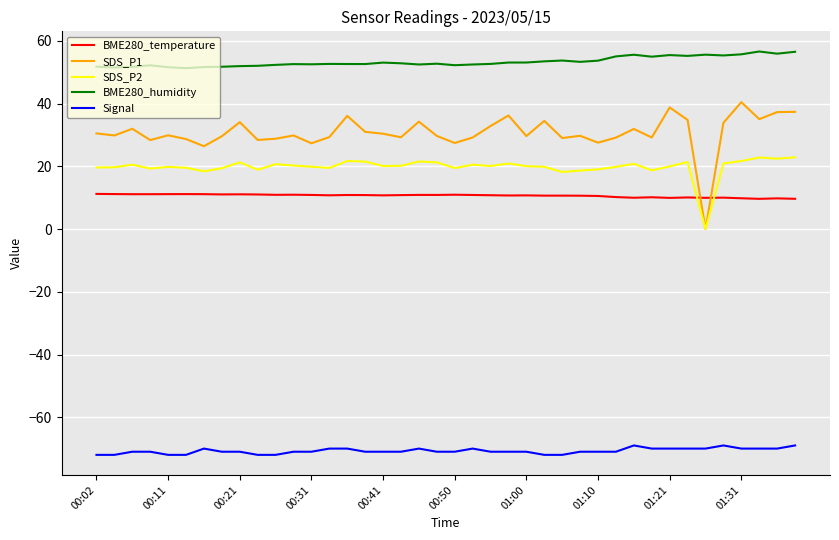

Does the chart have visible grid lines?

Yes